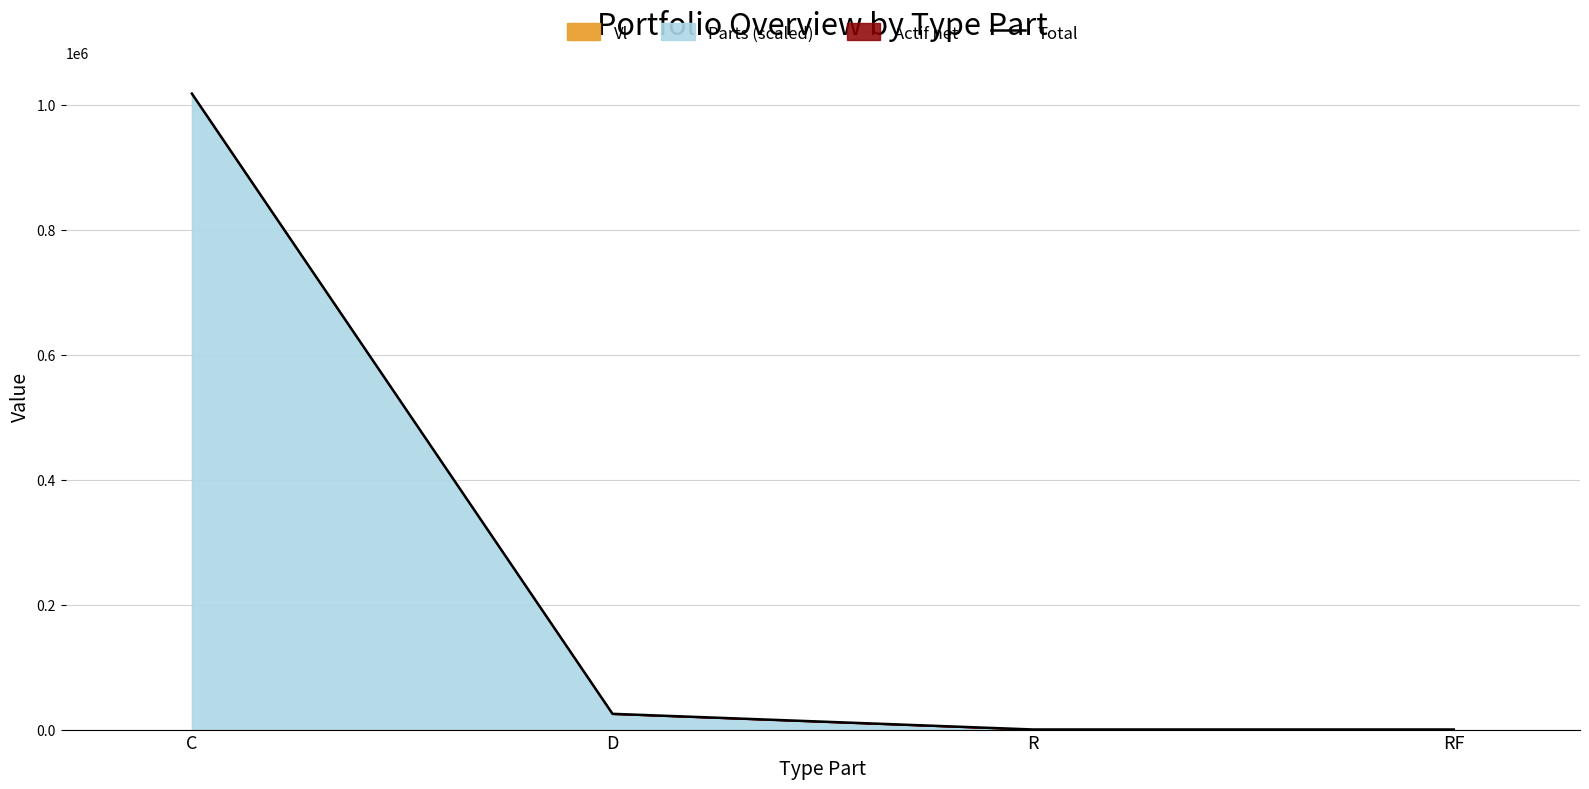

The value at R is 215.0. True or false?

False